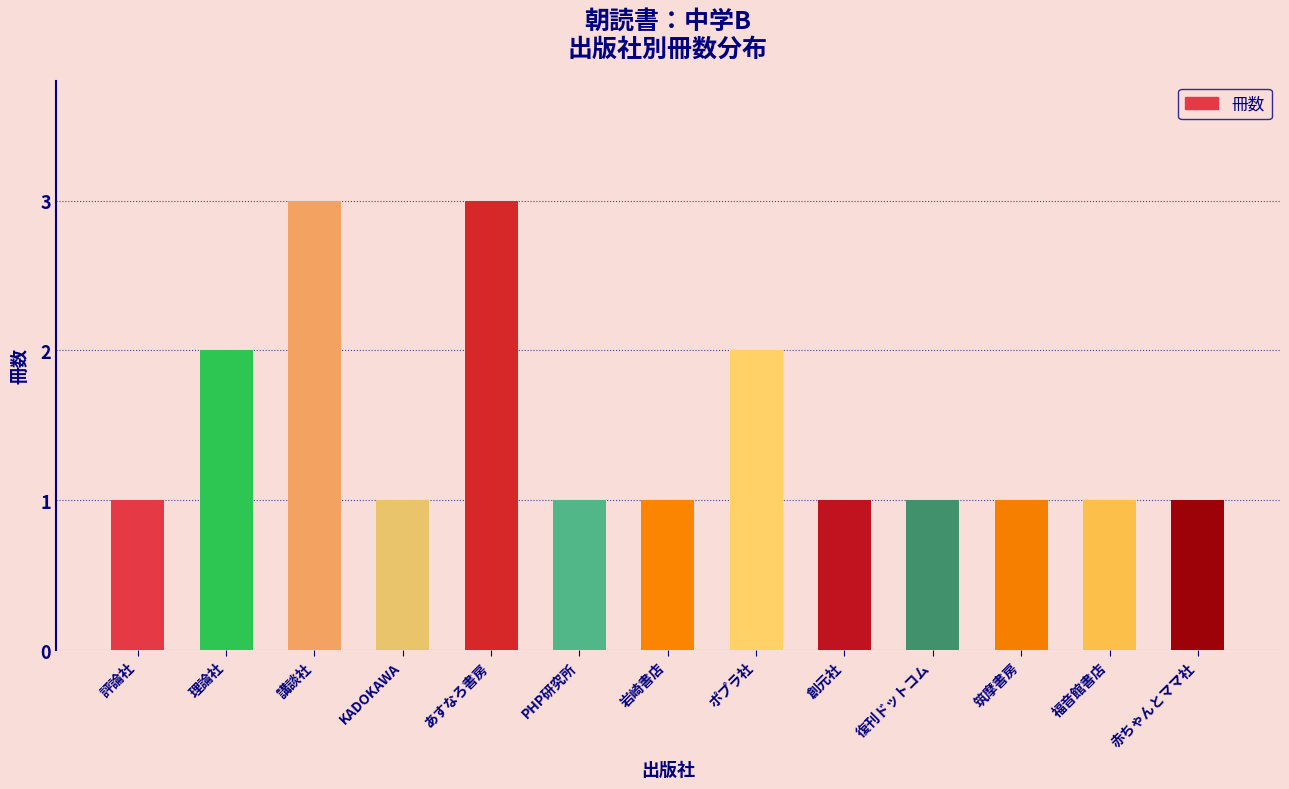

Reading right to left, transcribe all the data shown in this chart.

1	1	1	1	1	2	1	1	3	1	3	2	1